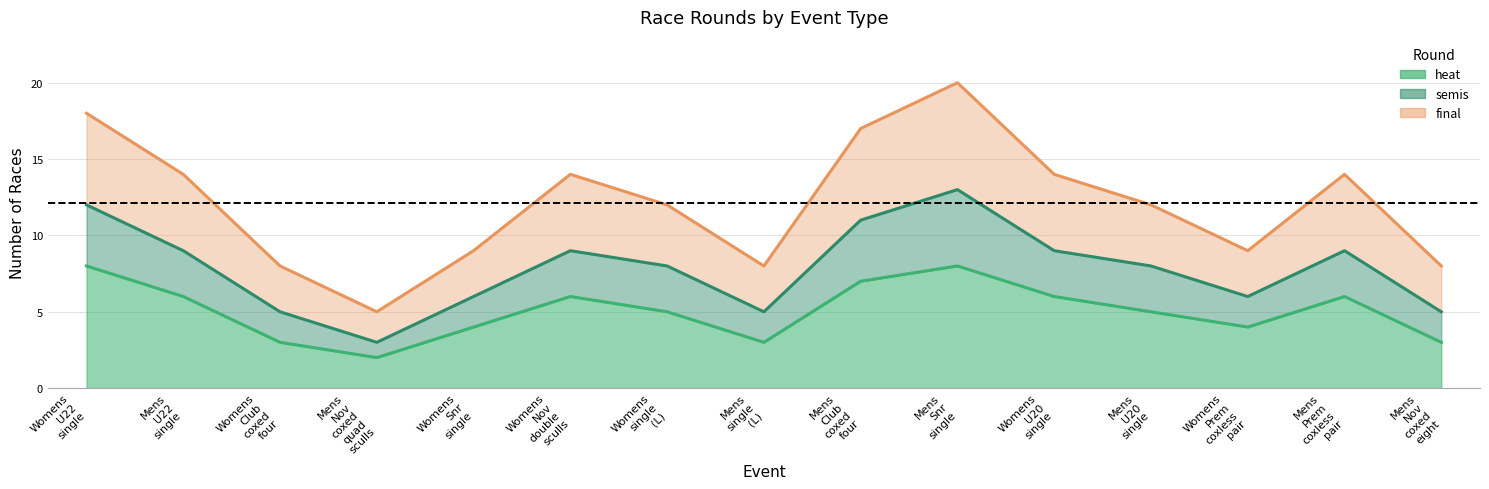

Is it true that final equals 23 at Mens Club coxed four?

False